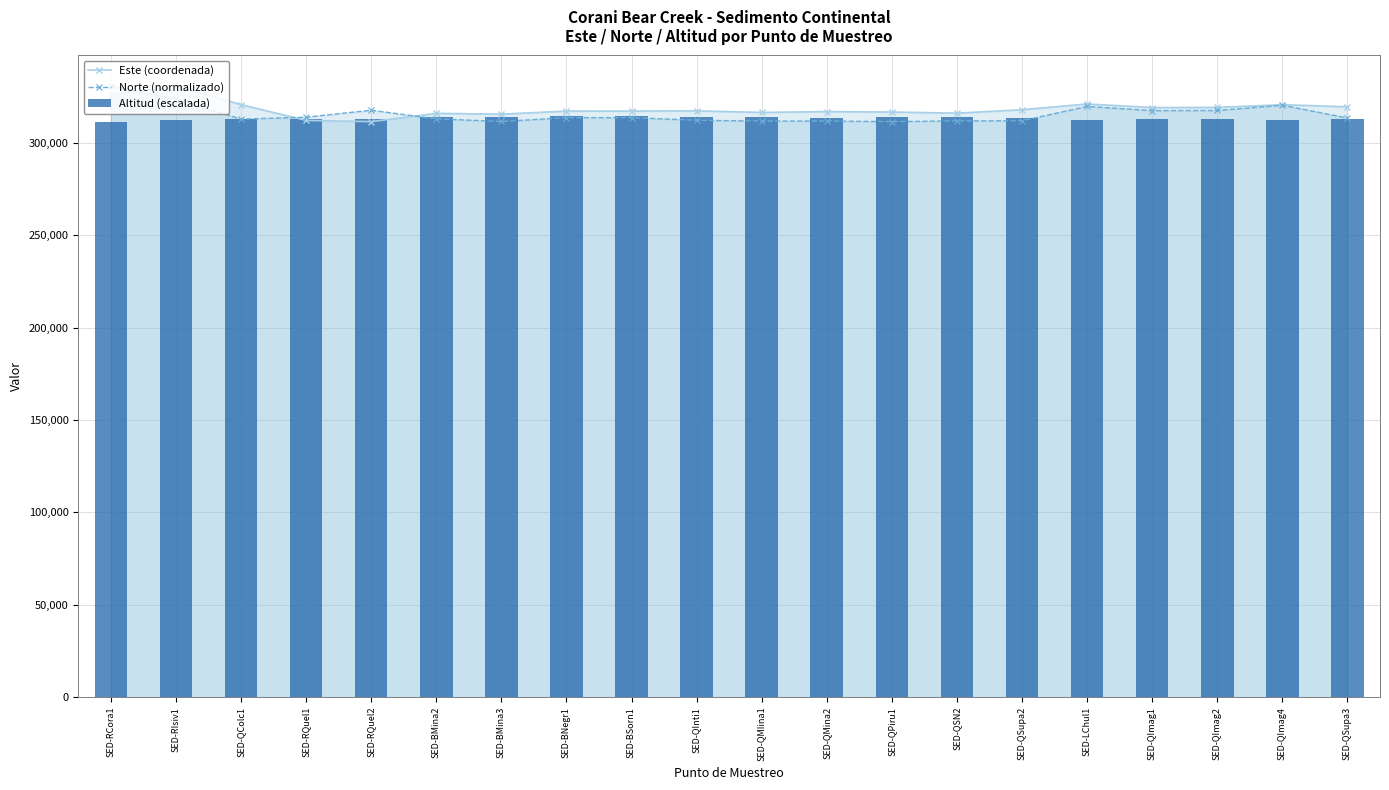

At how many categories does at least one series exceed 321364?

2